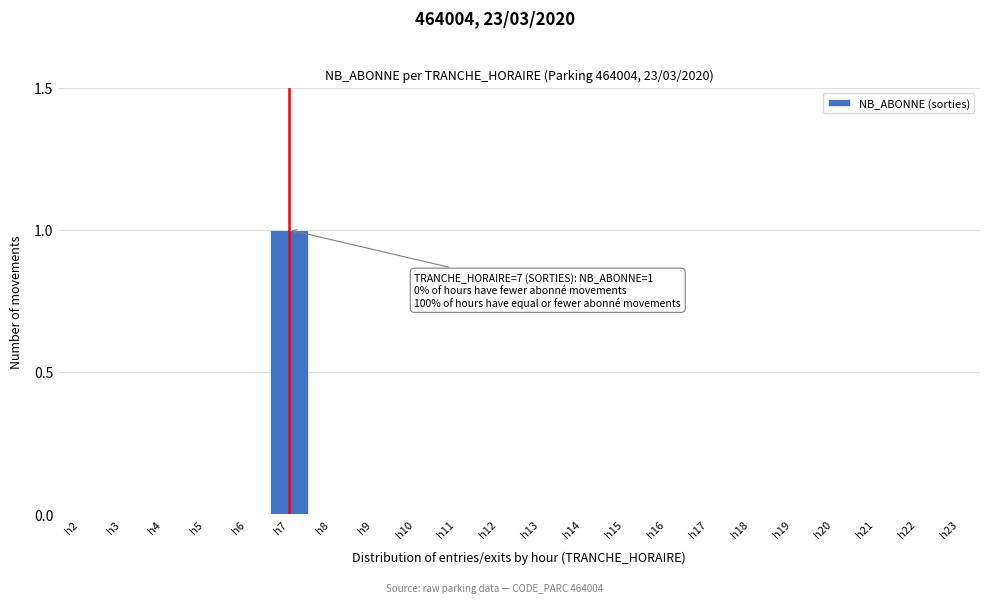

Reading right to left, transcribe all the data shown in this chart.

h23=0	h22=0	h21=0	h20=0	h19=0	h18=0	h17=0	h16=0	h15=0	h14=0	h13=0	h12=0	h11=0	h10=0	h9=0	h8=0	h7=1	h6=0	h5=0	h4=0	h3=0	h2=0